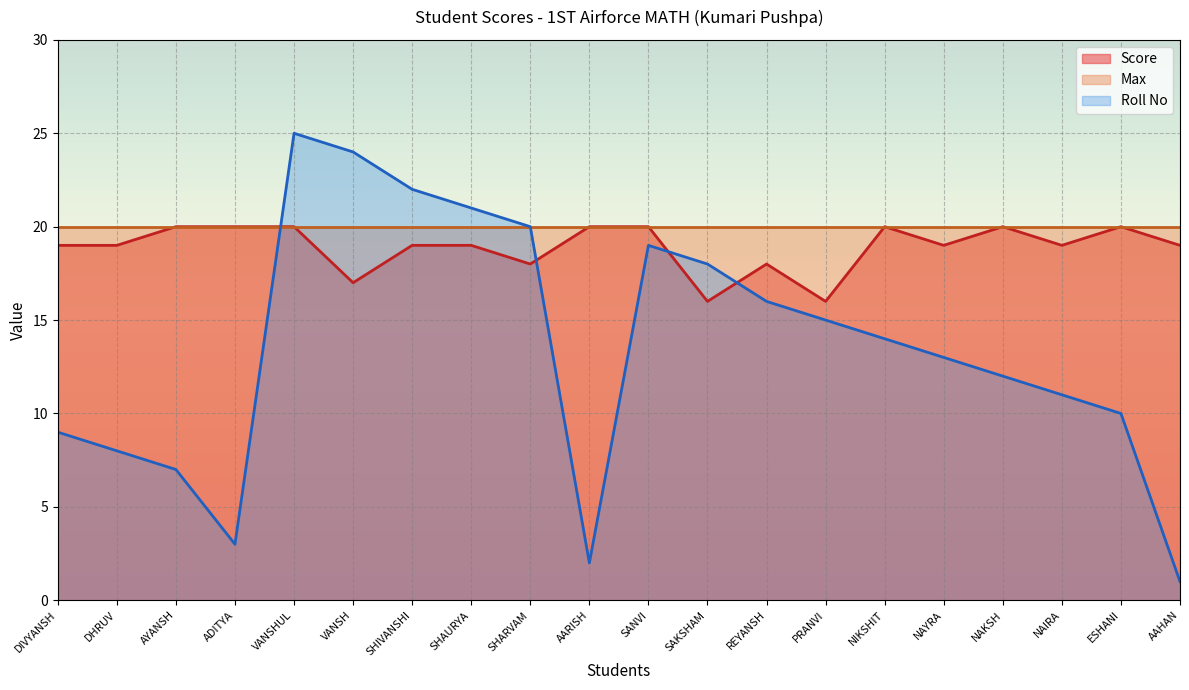

List the series in order of their overall mean, lowest first.

Roll No, Score, Max